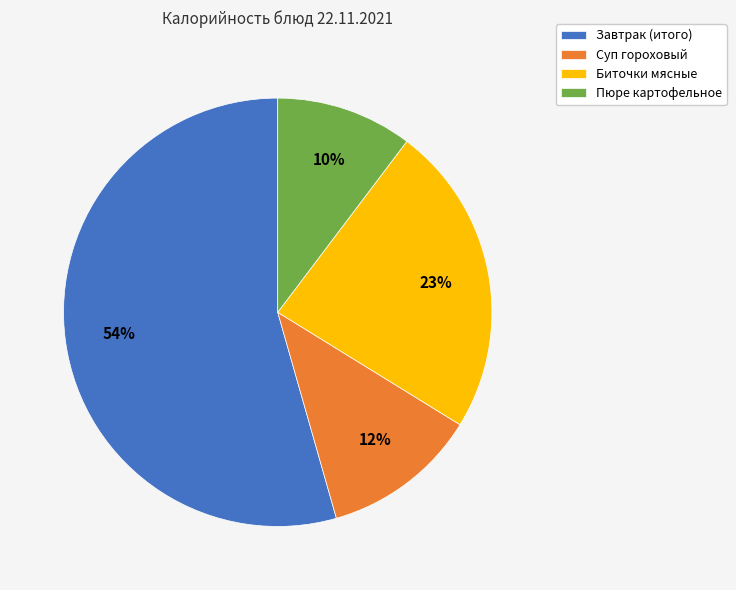

Is the sum of Пюре картофельное and Суп гороховый greater than half?

No